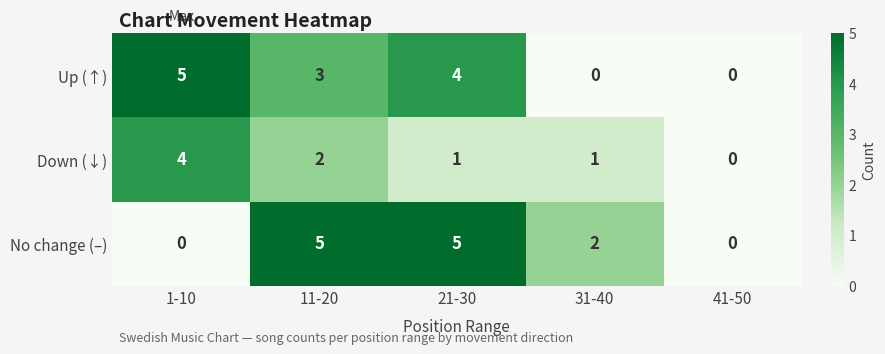

What is the maximum value shown in the chart?

5